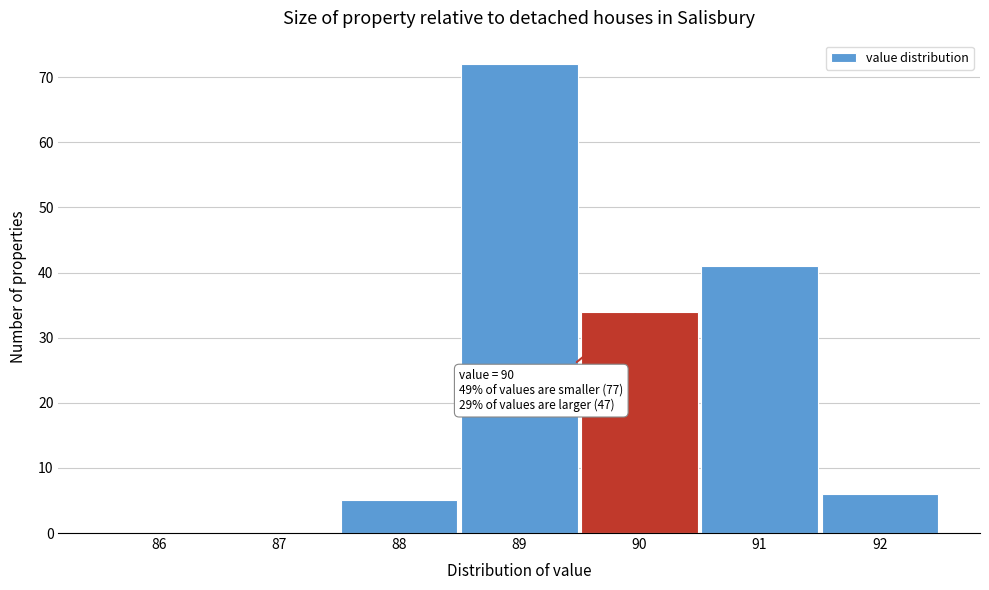

Which range on the x-axis has the tallest bar?

88.5 to 89.5